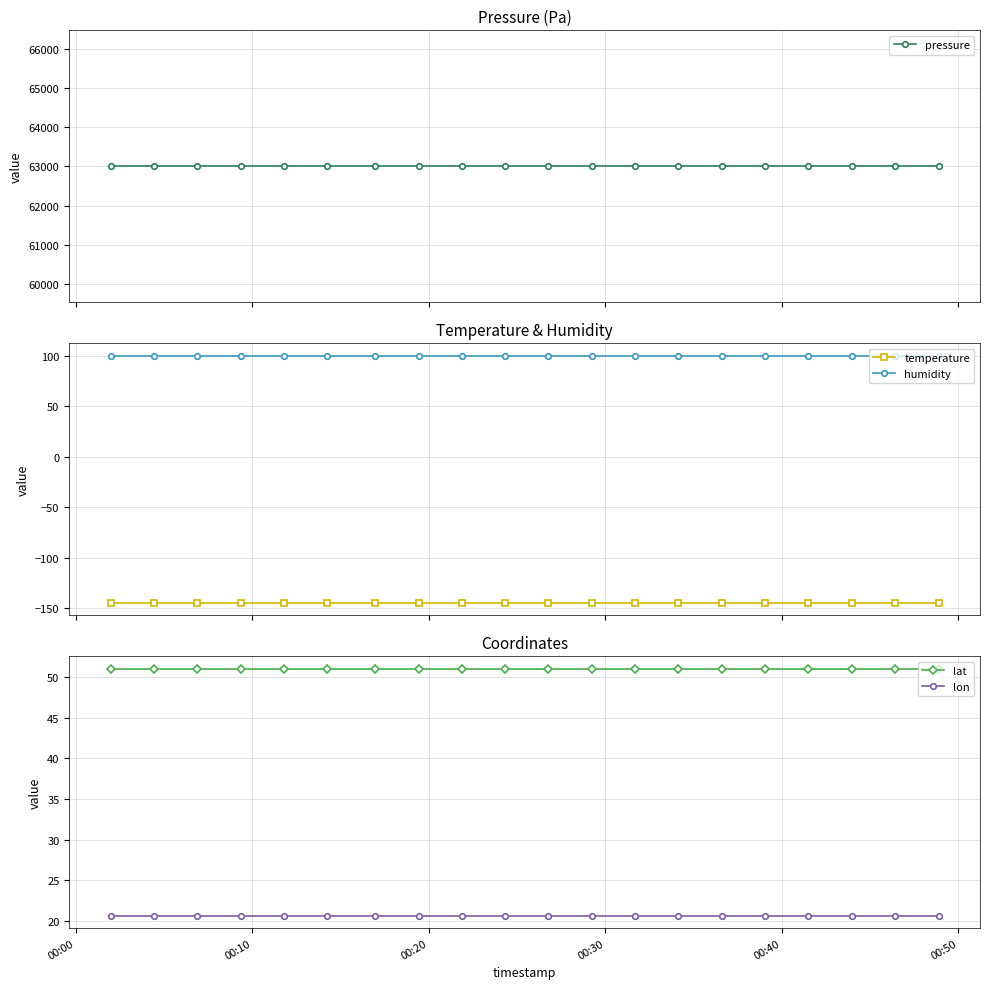

What is the lowest value of the humidity series?

100.0